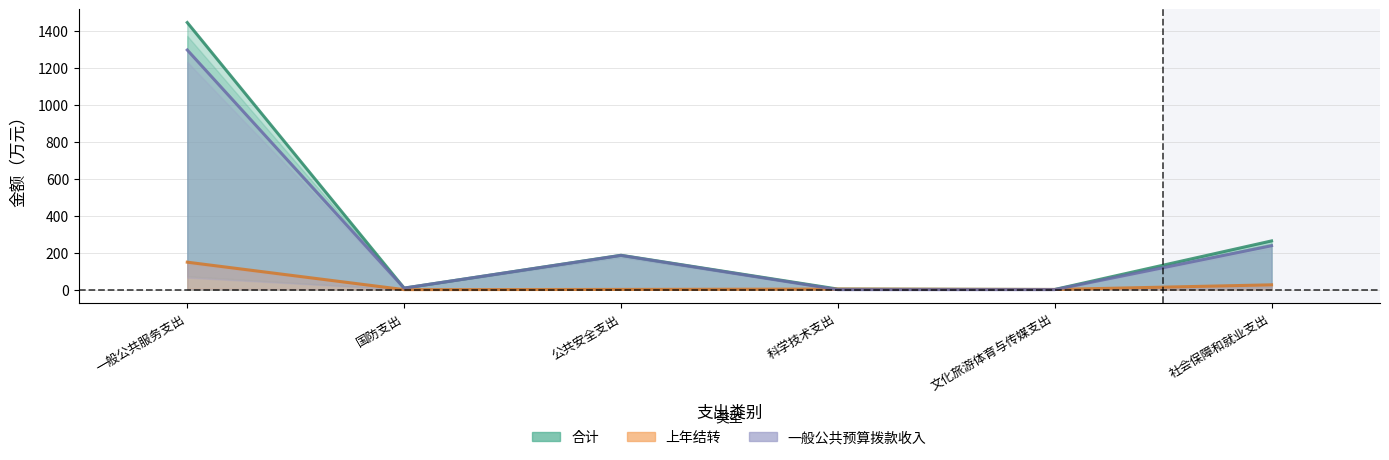

The value of 合计 at 公共安全支出 is 185.7. True or false?

True